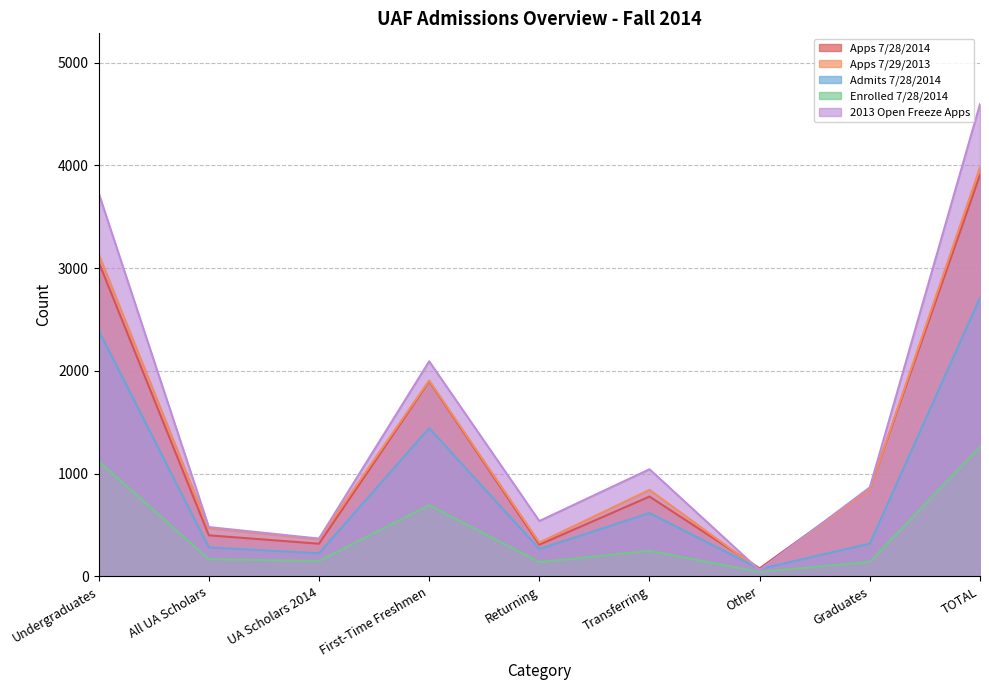

What is the minimum value shown in the chart?

42